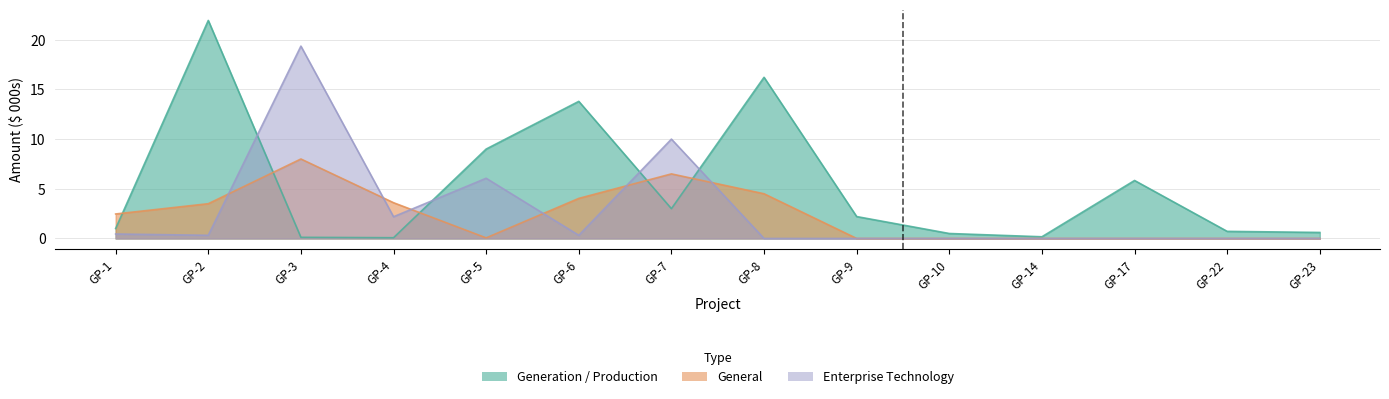

Reading left to right, what are all the values shown in this chart?

Generation / Production: 1.0	21.9	0.1	0.1	9.0	13.8	3.0	16.2	2.2	0.5	0.2	5.8	0.7	0.6
General: 2.5	3.5	8.0	3.6	0.1	4.0	6.5	4.5	0.0	0.0	0.0	0.0	0.0	0.0
Enterprise Technology: 0.5	0.3	19.4	2.2	6.1	0.3	10.0	0.0	0.0	0.0	0.0	0.0	0.0	0.0